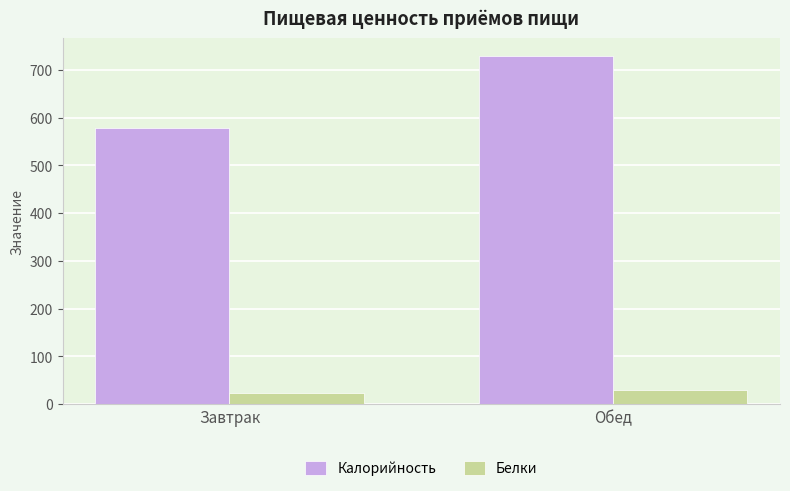

Read the Белки value at Обед.

29.3